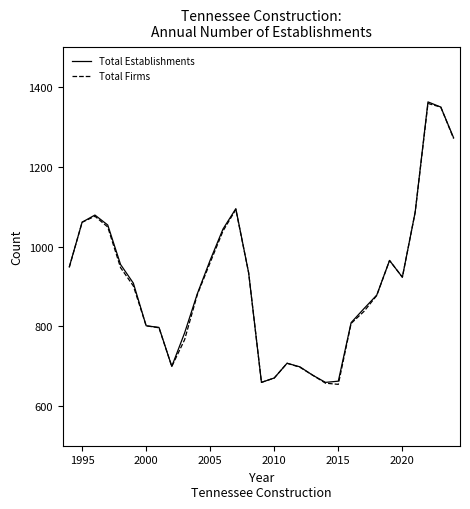

What is the smallest value displayed?

654